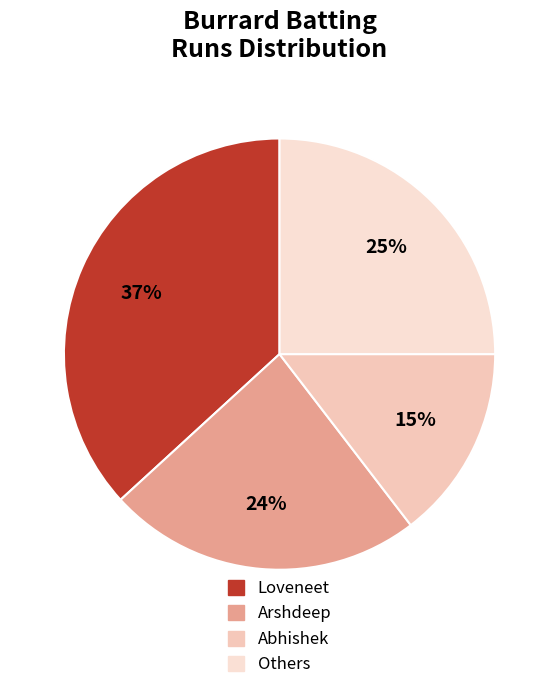

Is there any slice that represents more than half of the pie?

No